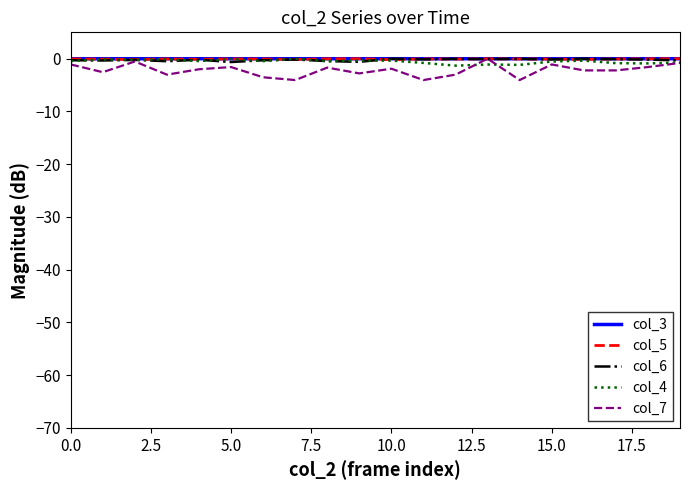

How many lines are shown in the chart?

5